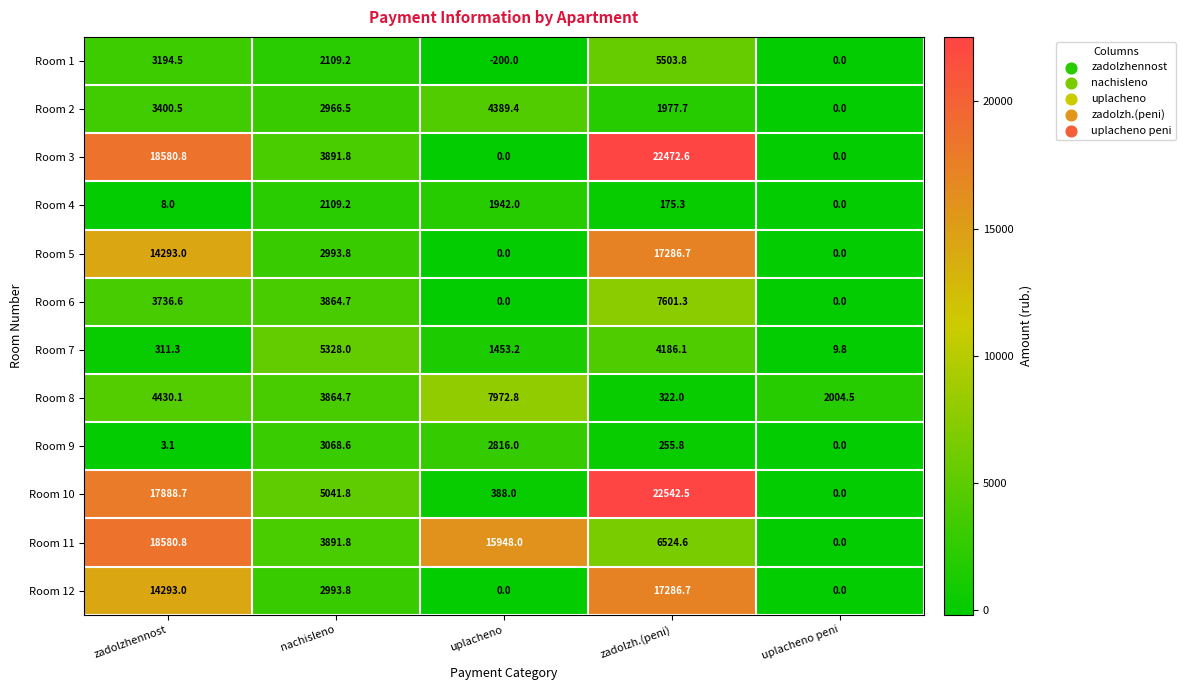

Count the number of categories in the chart.

5